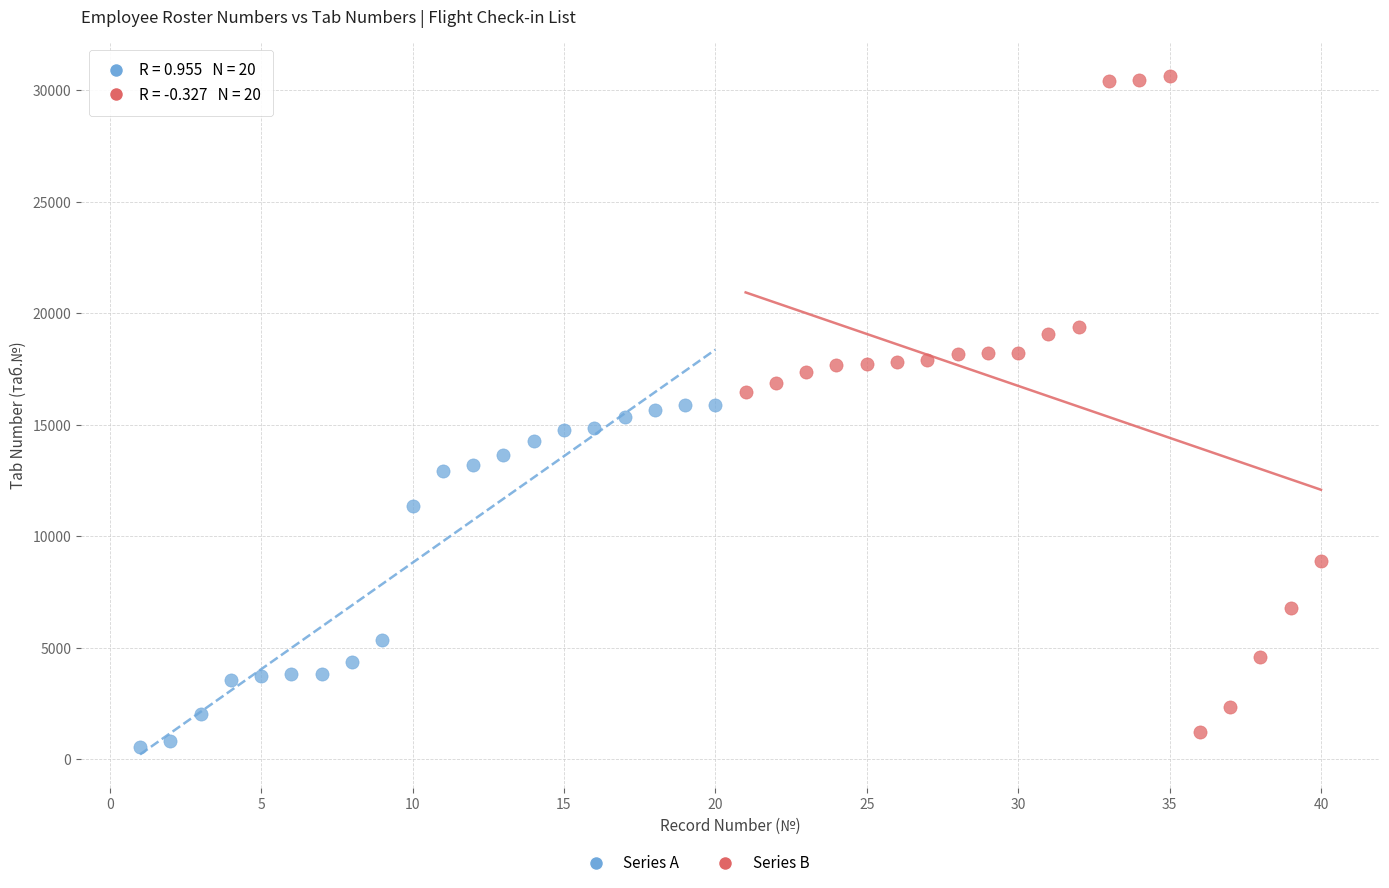

Which series contains the highest Y value?

Series B